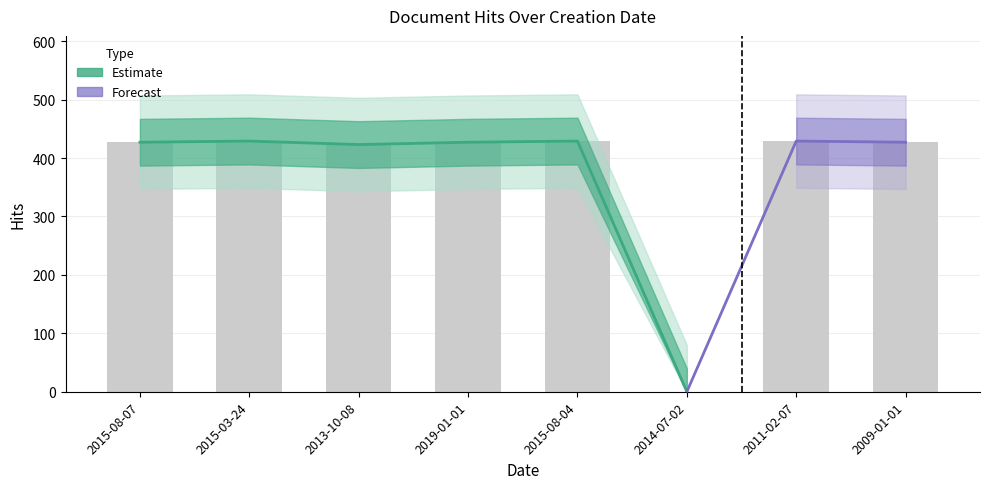

What is the sum of all modified_by values?

2991